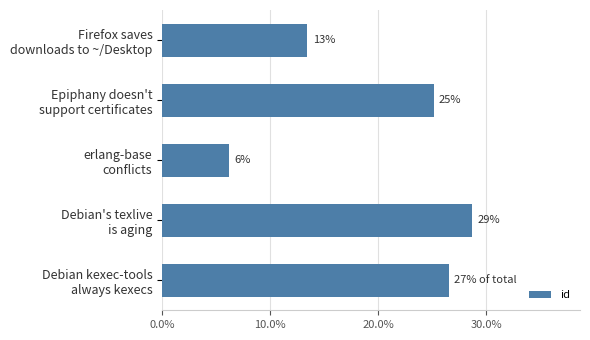

Does the chart contain any negative values?

No